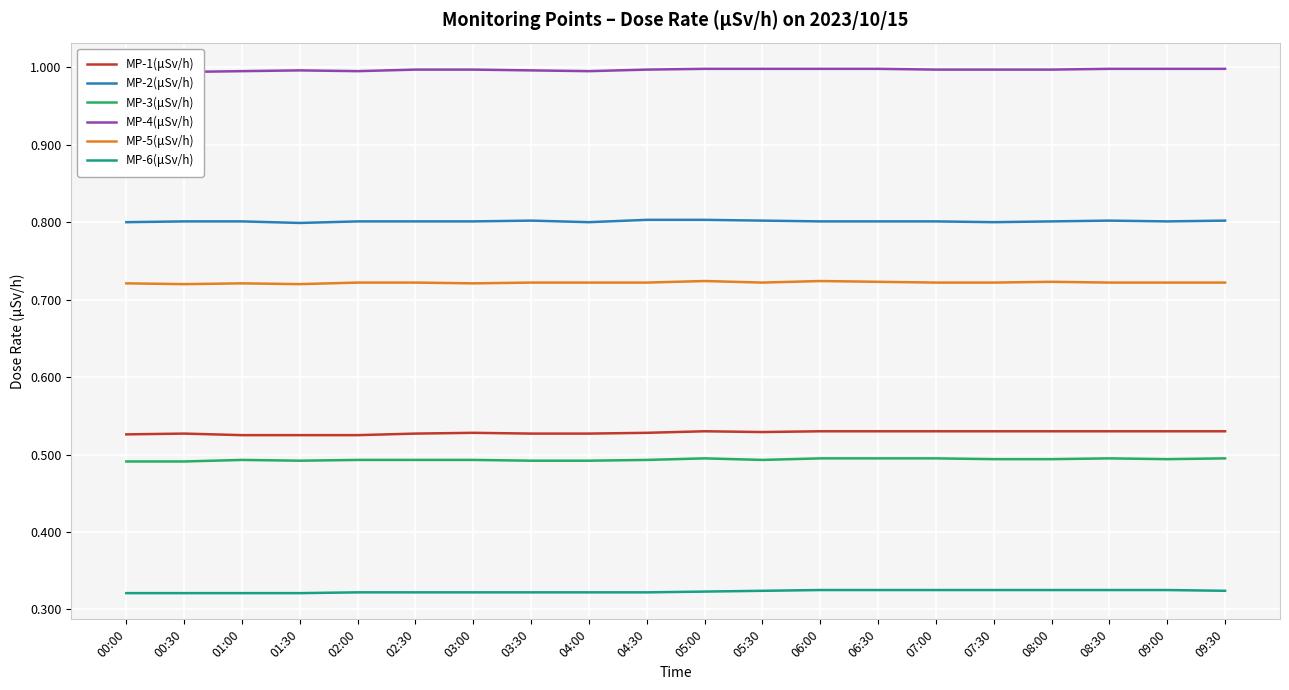

True or false: MP-6(μSv/h) and MP-4(μSv/h) cross at least once.

False